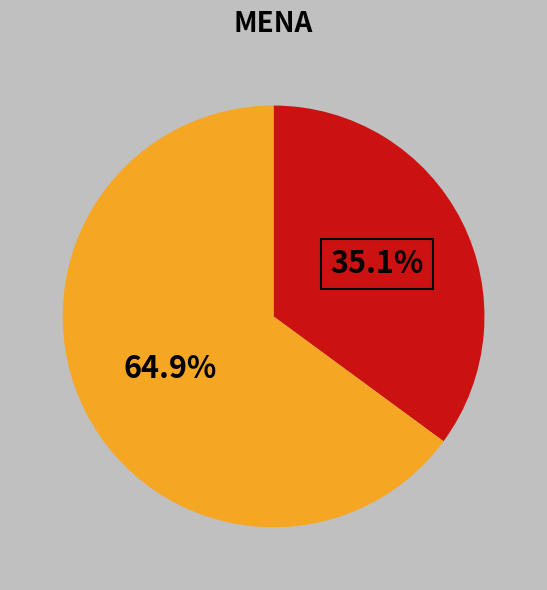

Is there any slice that represents more than half of the pie?

Yes